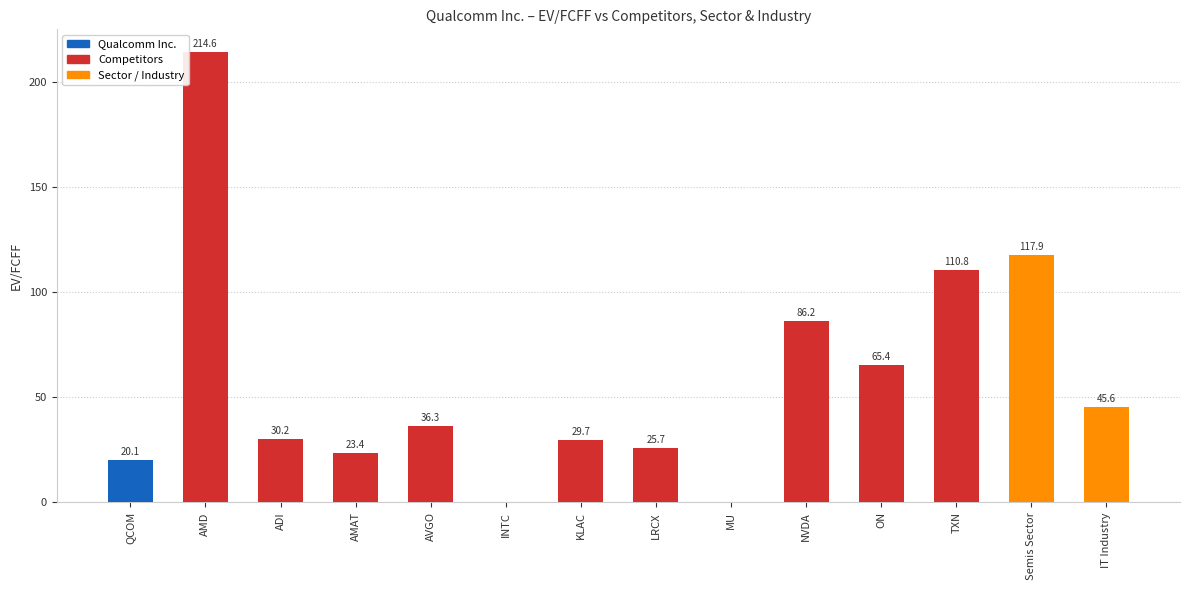

The chart shows a value of 0.0 at INTC. True or false?

True